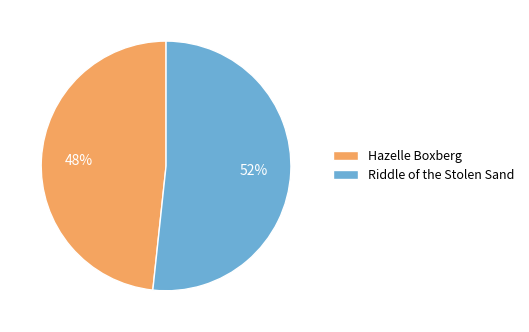

True or false: Hazelle Boxberg accounts for 48% of the total.

True